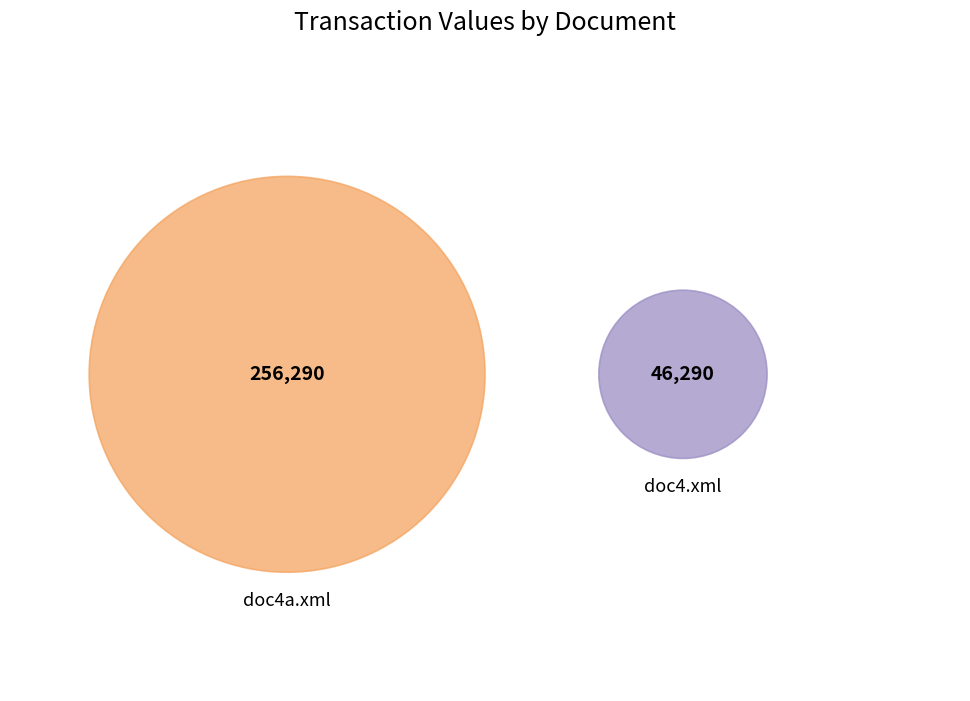

To the nearest percent, what is the combined percentage of doc4.xml and doc4a.xml?

100%